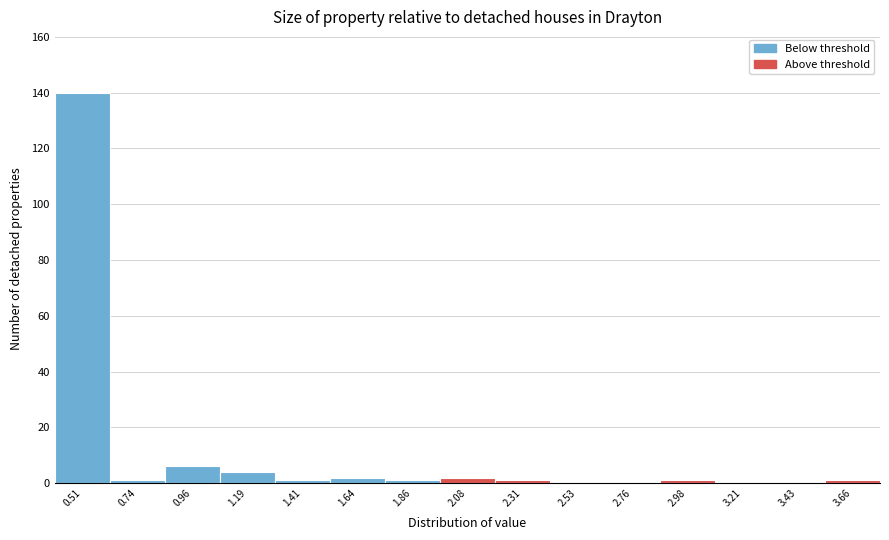

Reading left to right, list every bar in this chart as the range it spans on the x-axis followed by its height. Neither the bar edges nor the heights are printed on the chart, so give them approximately, as read against the axes.

0.40 to 0.60: 140
0.60 to 0.85: under 2
0.85 to 1.05: 6
1.05 to 1.30: 4
1.30 to 1.50: under 2
1.50 to 1.75: 2
1.75 to 1.95: under 2
1.95 to 2.20: 2
2.20 to 2.40: under 2
2.40 to 2.65: 0
2.65 to 2.85: 0
2.85 to 3.10: under 2
3.10 to 3.30: 0
3.30 to 3.55: 0
3.55 to 3.75: under 2